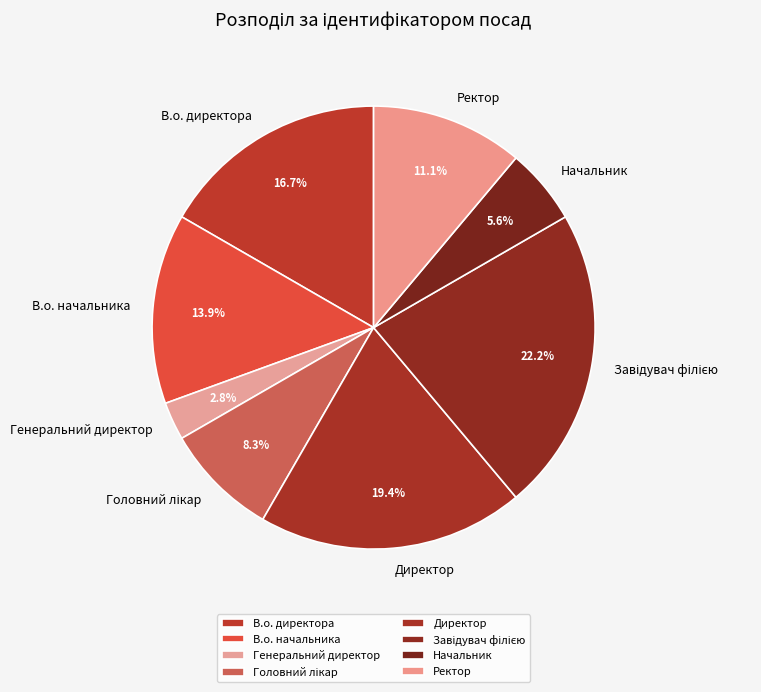

What percentage is the Ректор slice, to the nearest percent?

11%